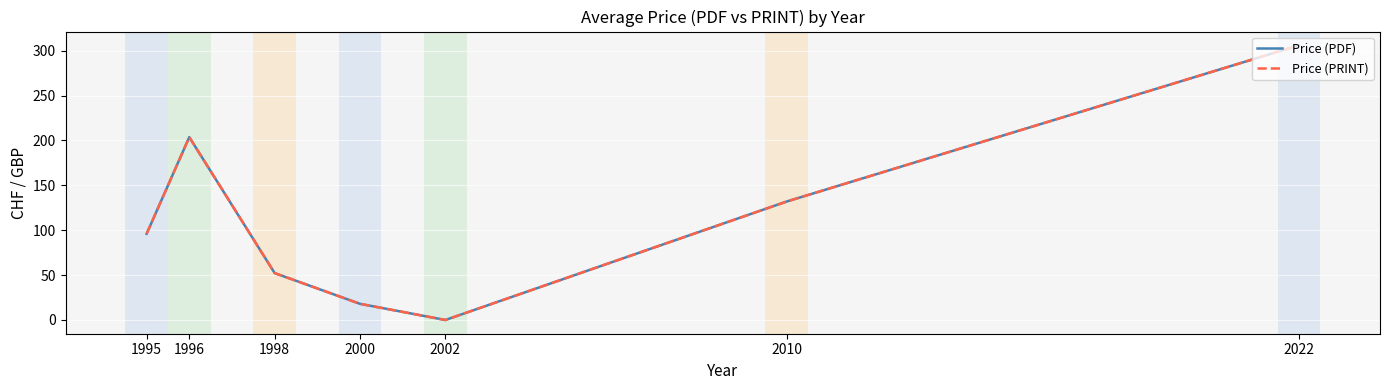

Is the value of Price (PDF) at 1995 greater than the value of Price (PRINT) at 2002?

Yes